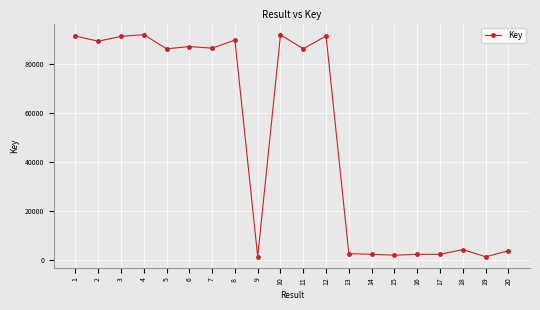

What is the sum of all values?

1003275